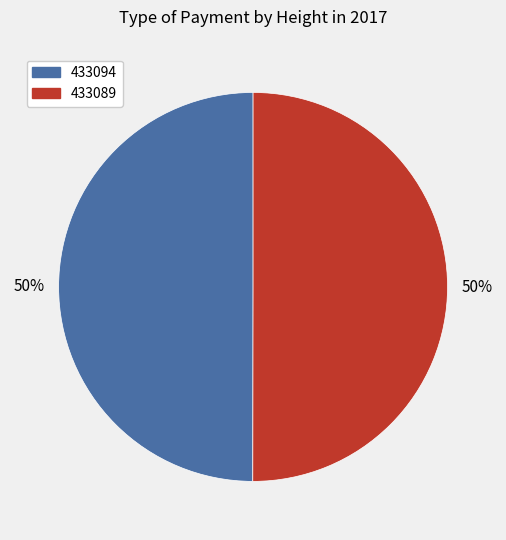

What percentage is the 433089 slice, to the nearest percent?

50%